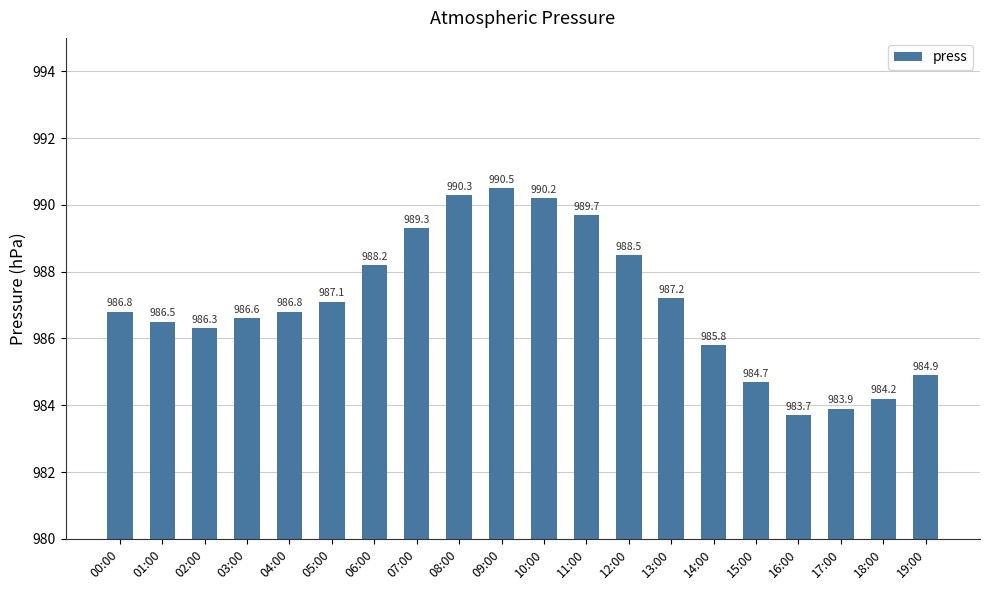

What is the average value?

987.1